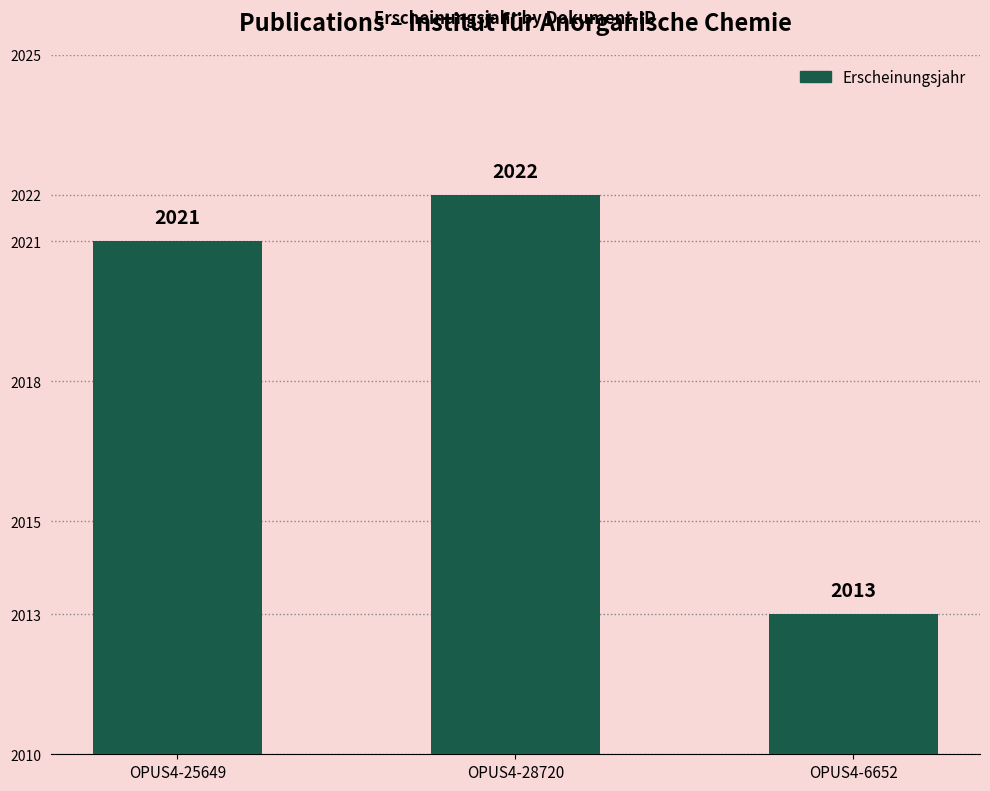

What is the approximate value at OPUS4-25649?

2021